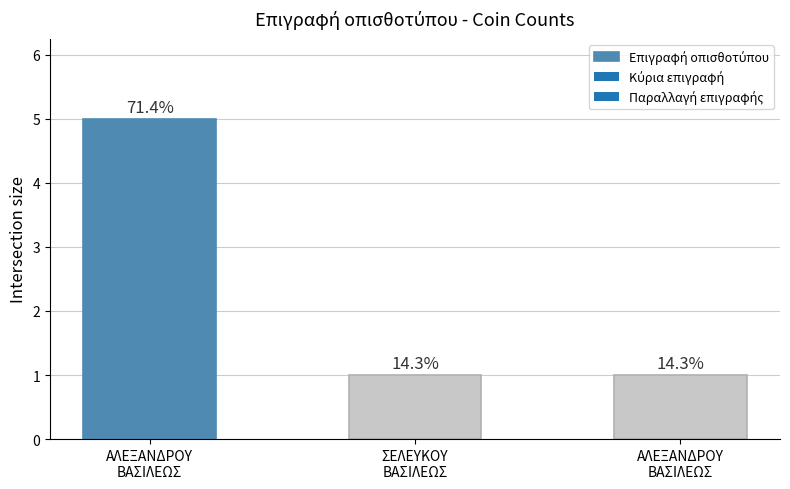

Is it true that the value at ΣΕΛΕΥΚΟΥ
BΑΣΙΛΕΩΣ is 1?

True